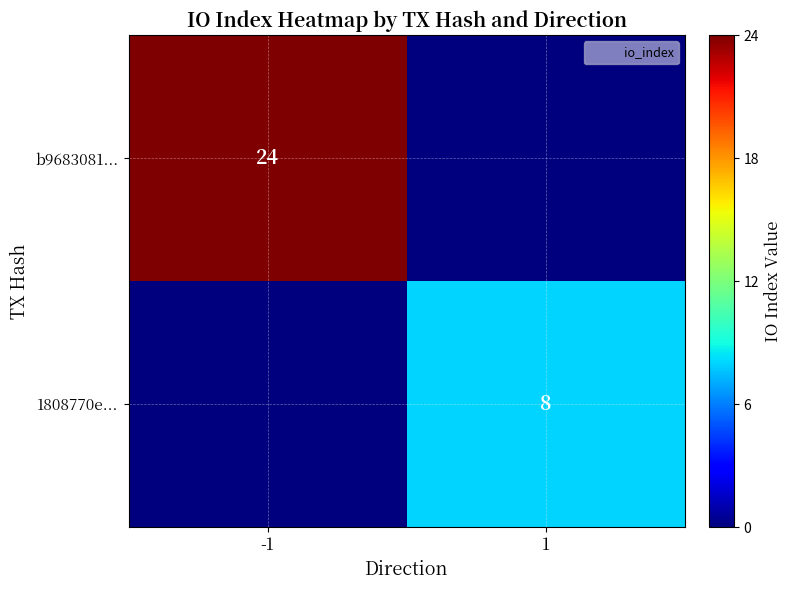

True or false: b9683081... has a value of 24 at -1.

True